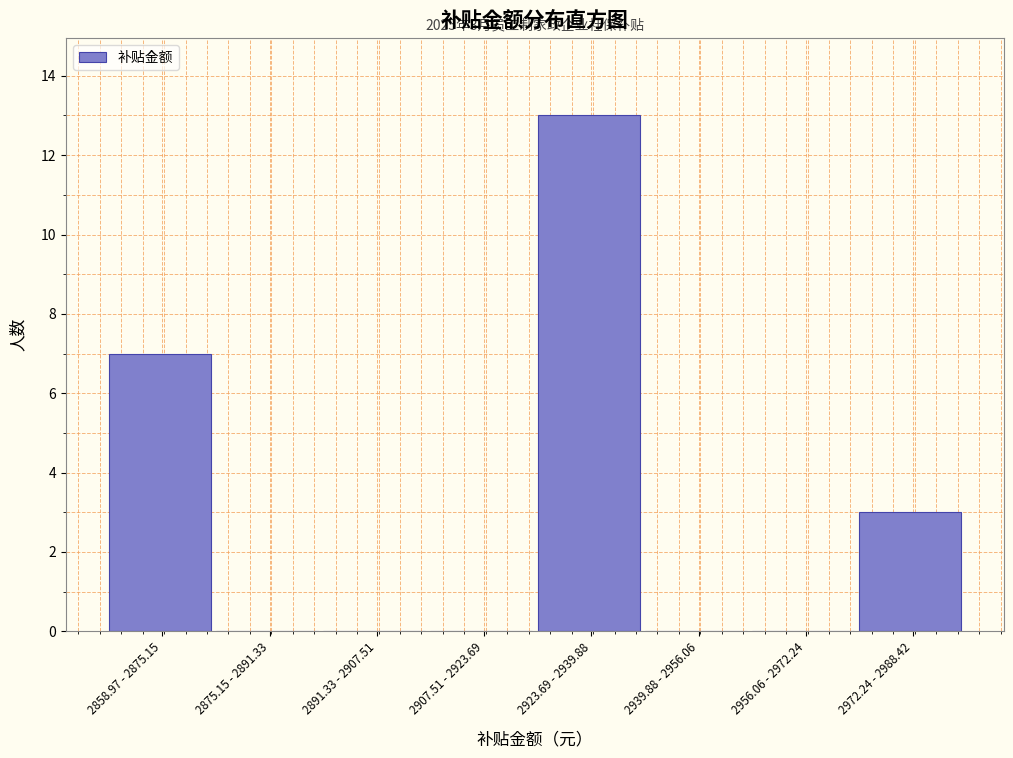

Reading left to right, list all the values displayed in this chart.

2858.97 - 2875.15=7	2875.15 - 2891.33=0	2891.33 - 2907.51=0	2907.51 - 2923.69=0	2923.69 - 2939.88=13	2939.88 - 2956.06=0	2956.06 - 2972.24=0	2972.24 - 2988.42=3